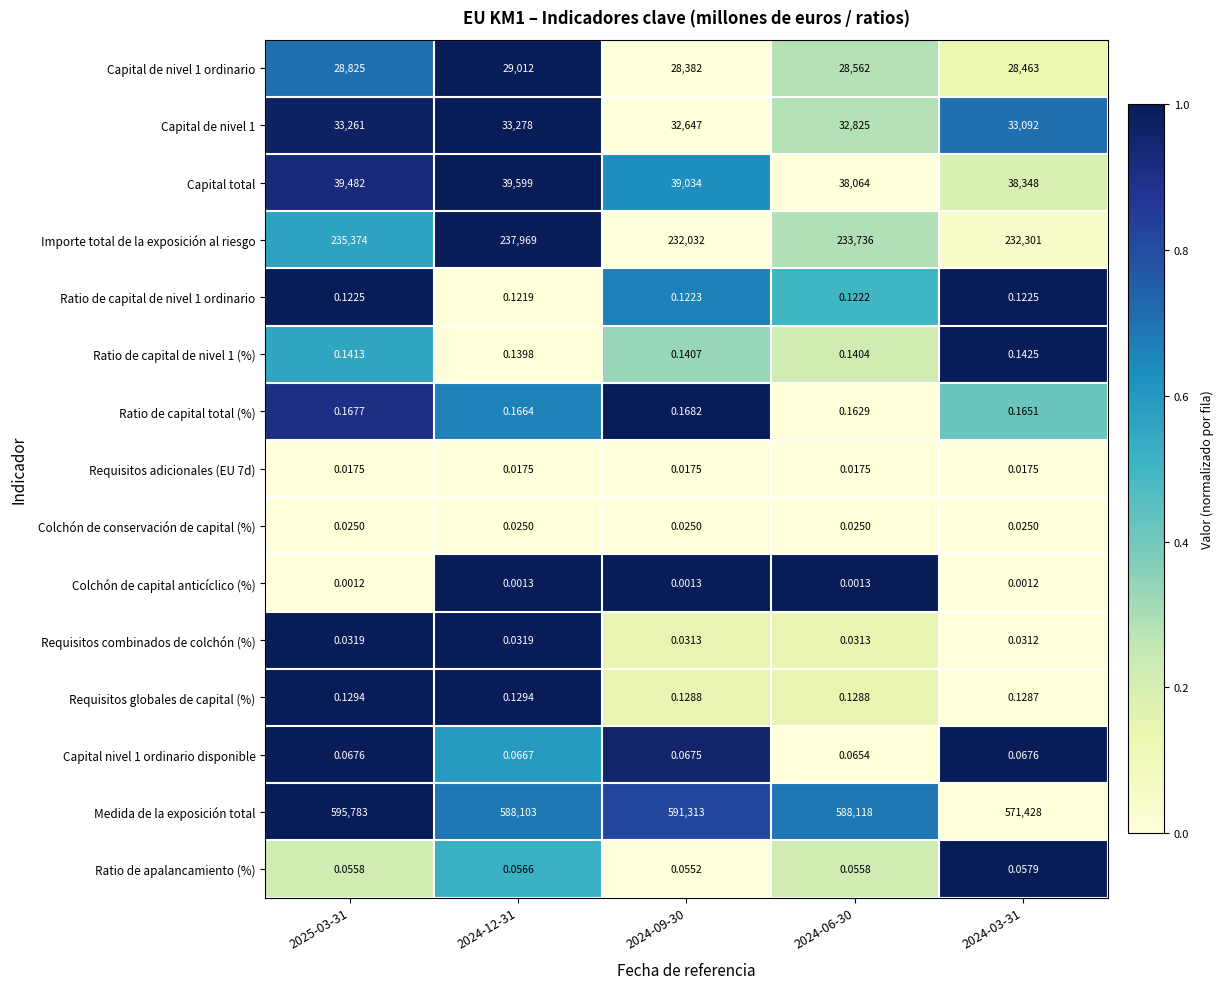

Which series has the largest total across all categories?

Medida de la exposición total